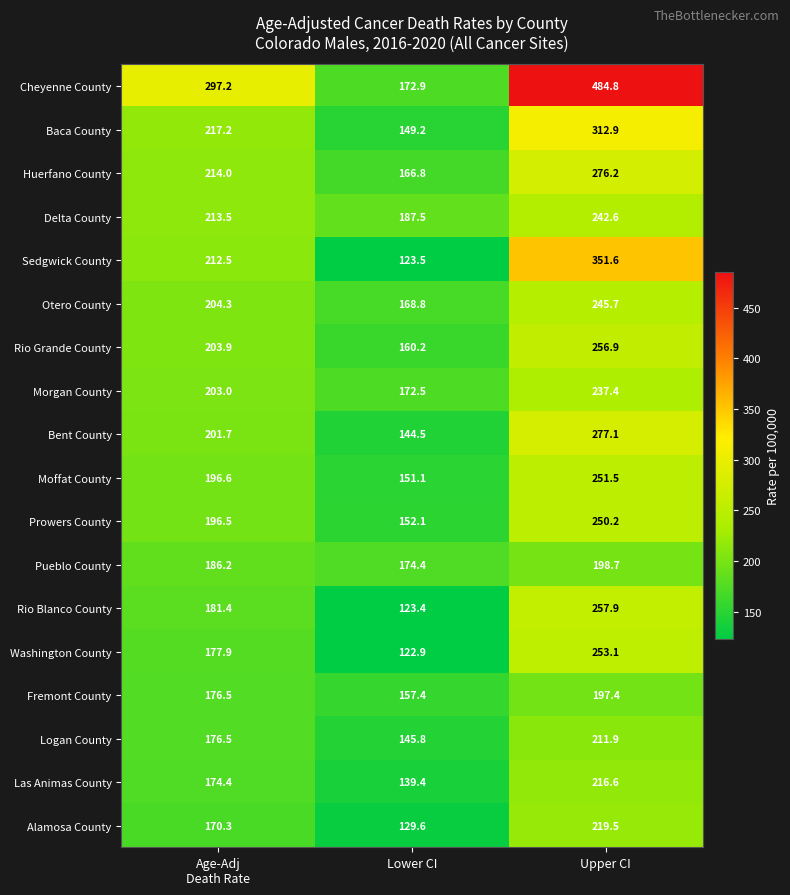

Which series has the widest spread of values?

Cheyenne County